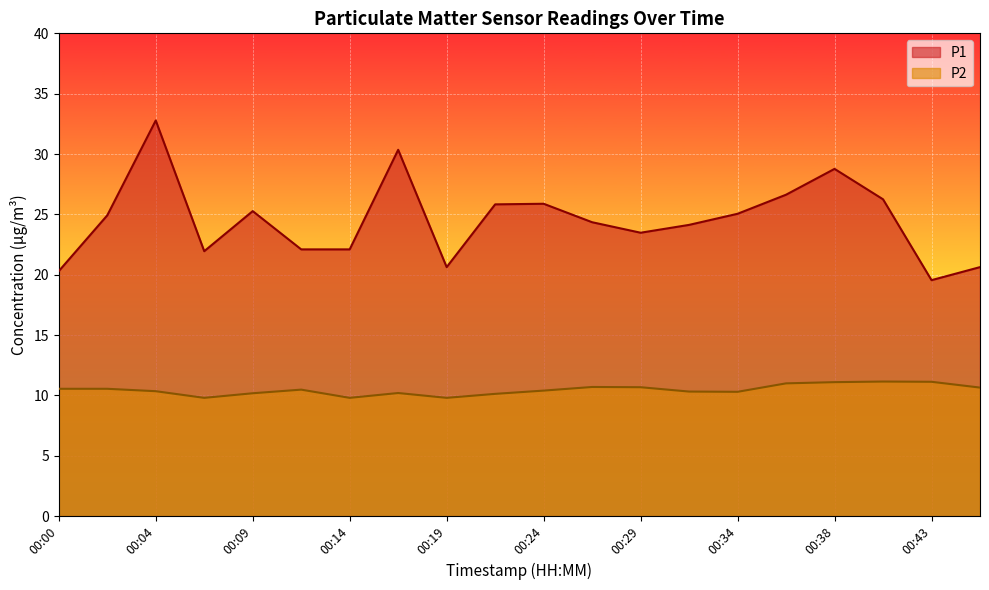

Rank the series by their maximum value, from lowest to highest.

P2, P1